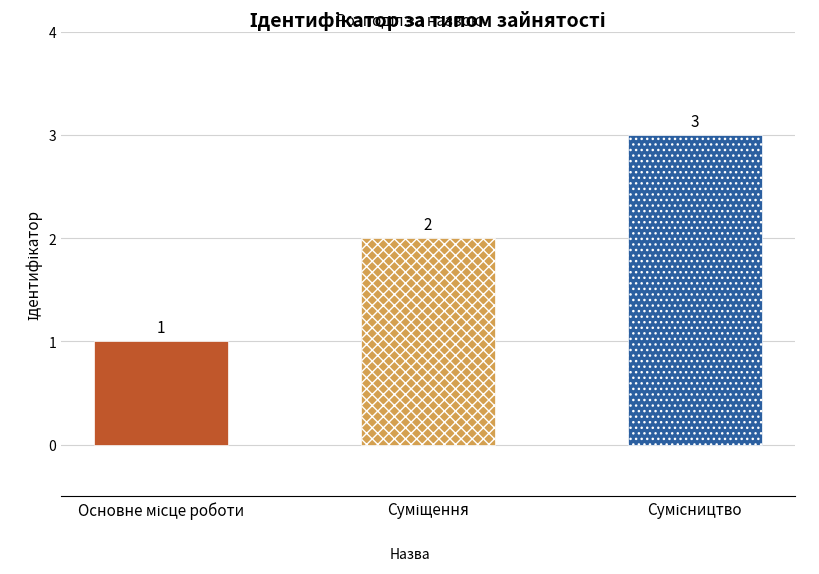

The chart shows a value of 2 at Суміщення. True or false?

True